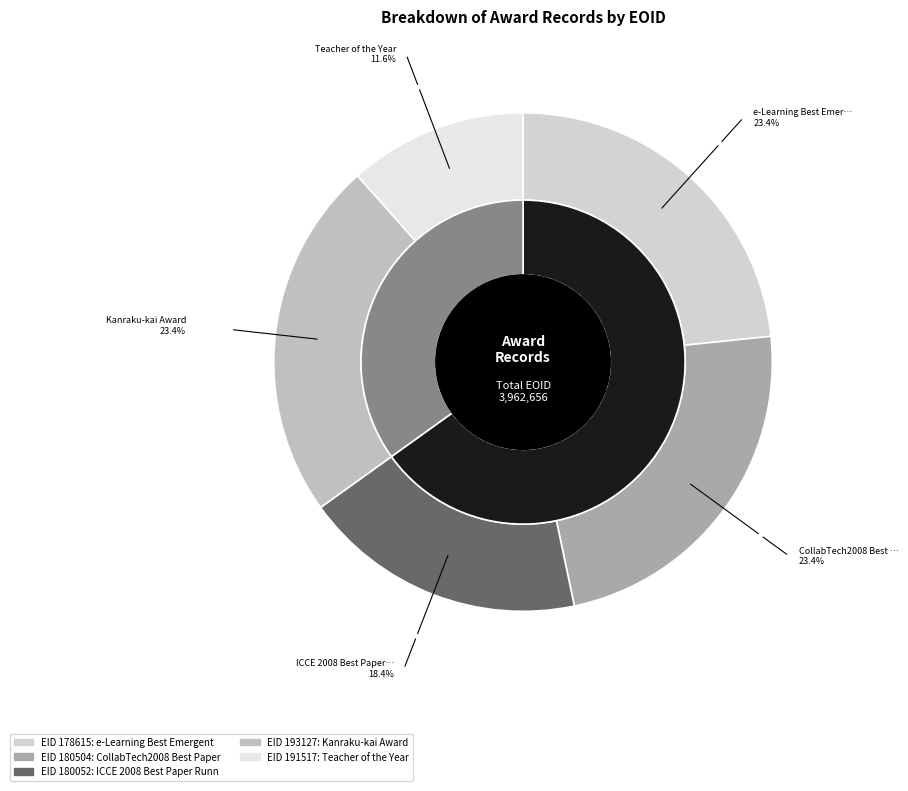

Rank the categories by value from lowest to highest.

191517, 180052, 178615, 180504, 193127